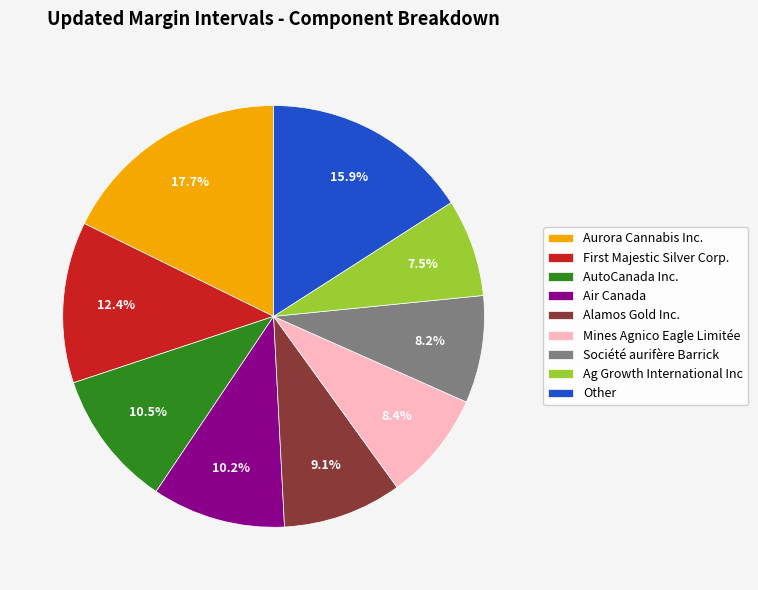

Do Aurora Cannabis Inc. and Air Canada together represent more than half of the pie?

No